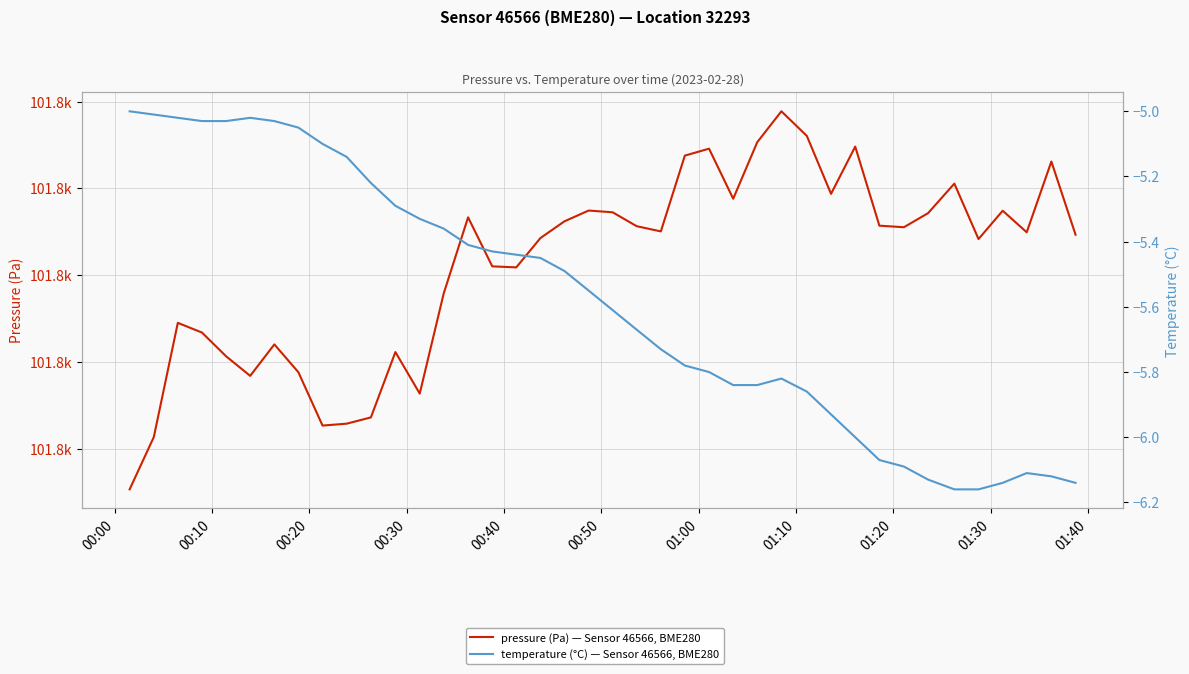

True or false: temperature (°C) — Sensor 46566, BME280 has a value of -8.2 at 12.

False